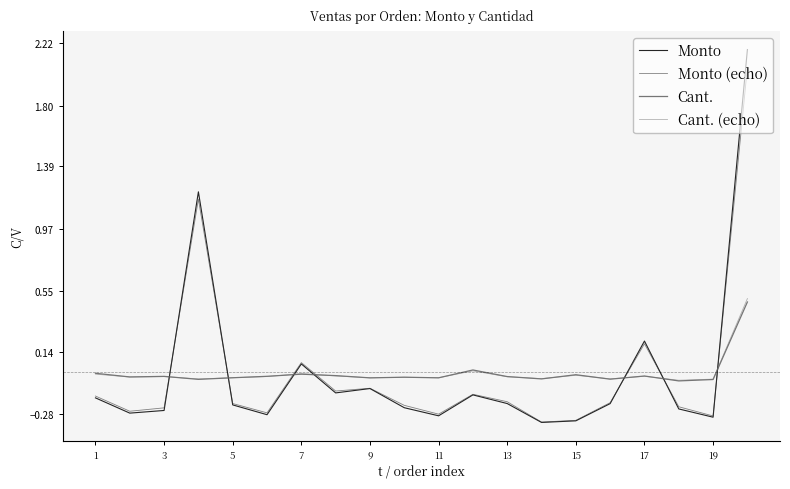

List the series in order of their overall mean, lowest first.

Monto (echo), Monto, Cant., Cant. (echo)